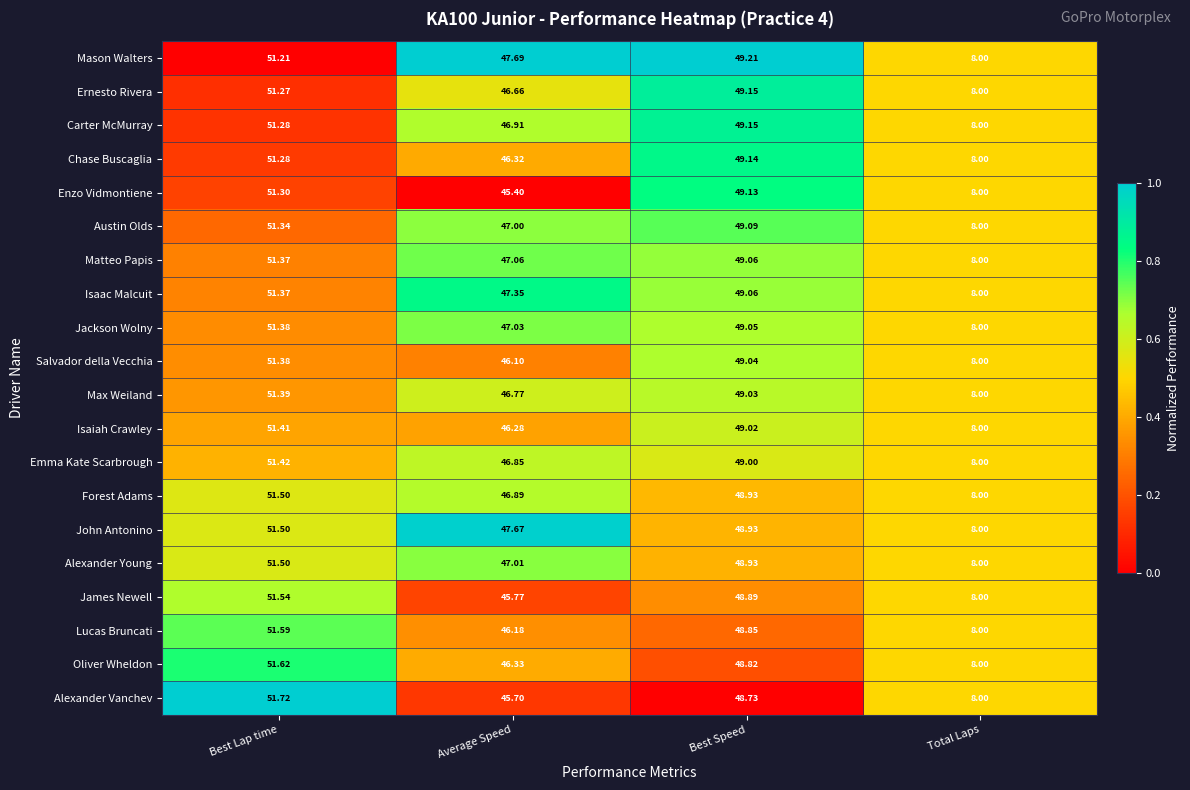

Is the value of Enzo Vidmontiene at Total Laps greater than the value of Isaiah Crawley at Best Lap time?

No